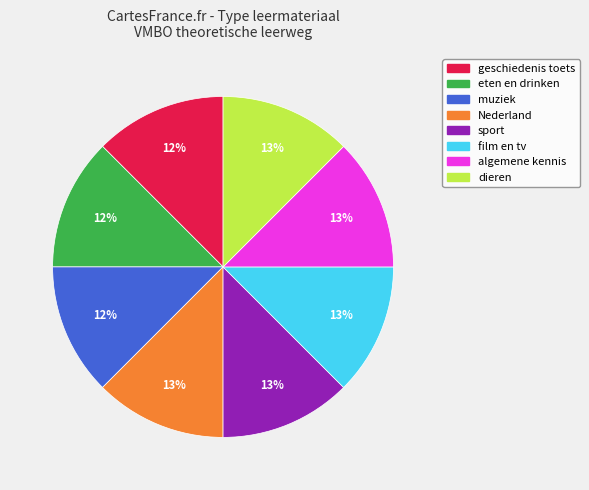

How many slices are in this pie chart?

8